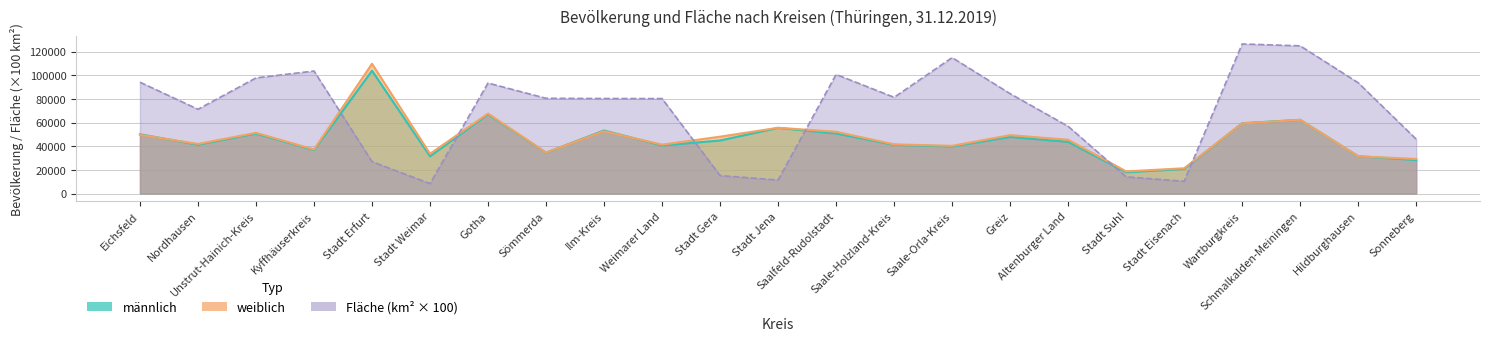

Which series has the largest range (max minus min)?

Fläche (km²)